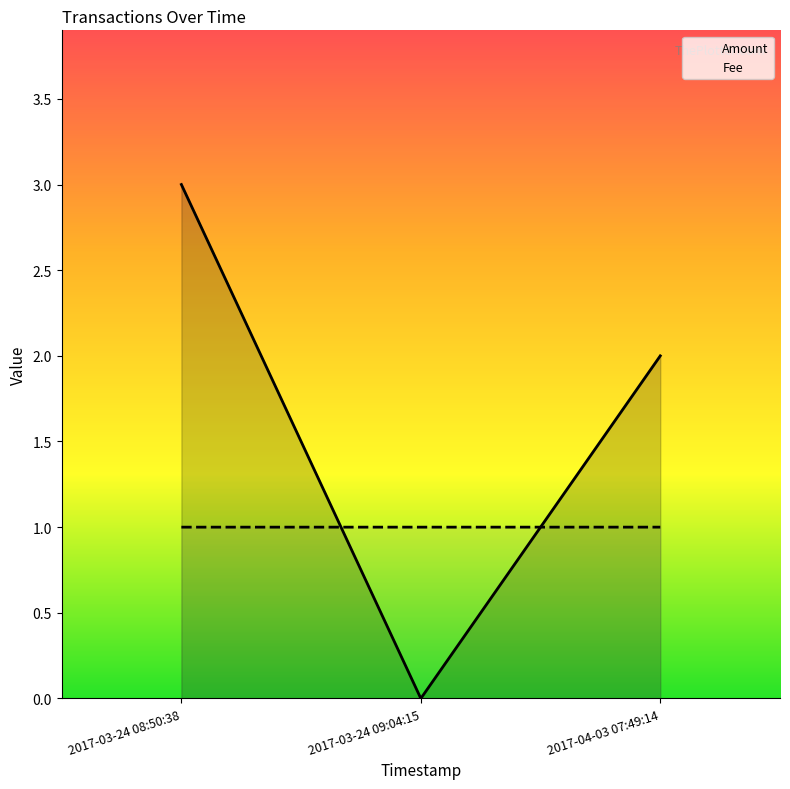

What is the highest value of the Amount series?

3.0